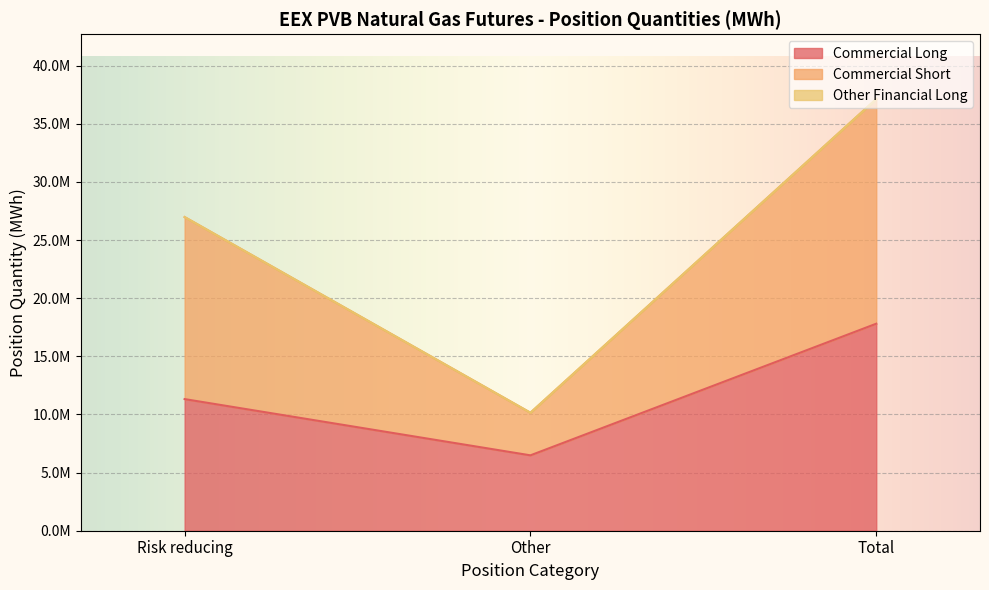

Which category has the highest value across all series?

Total